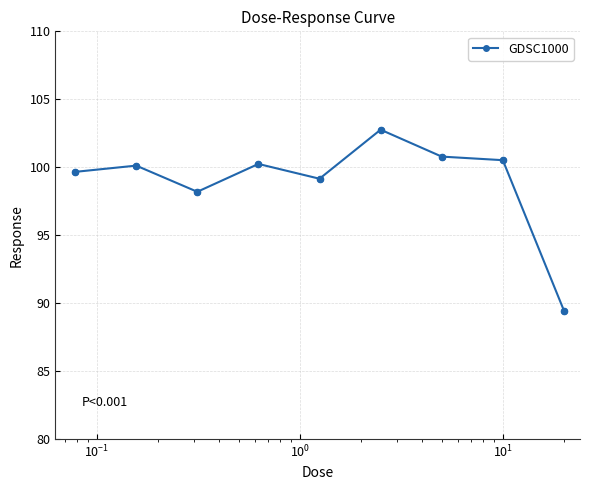

What is the difference between the second highest and minimum values?

11.3